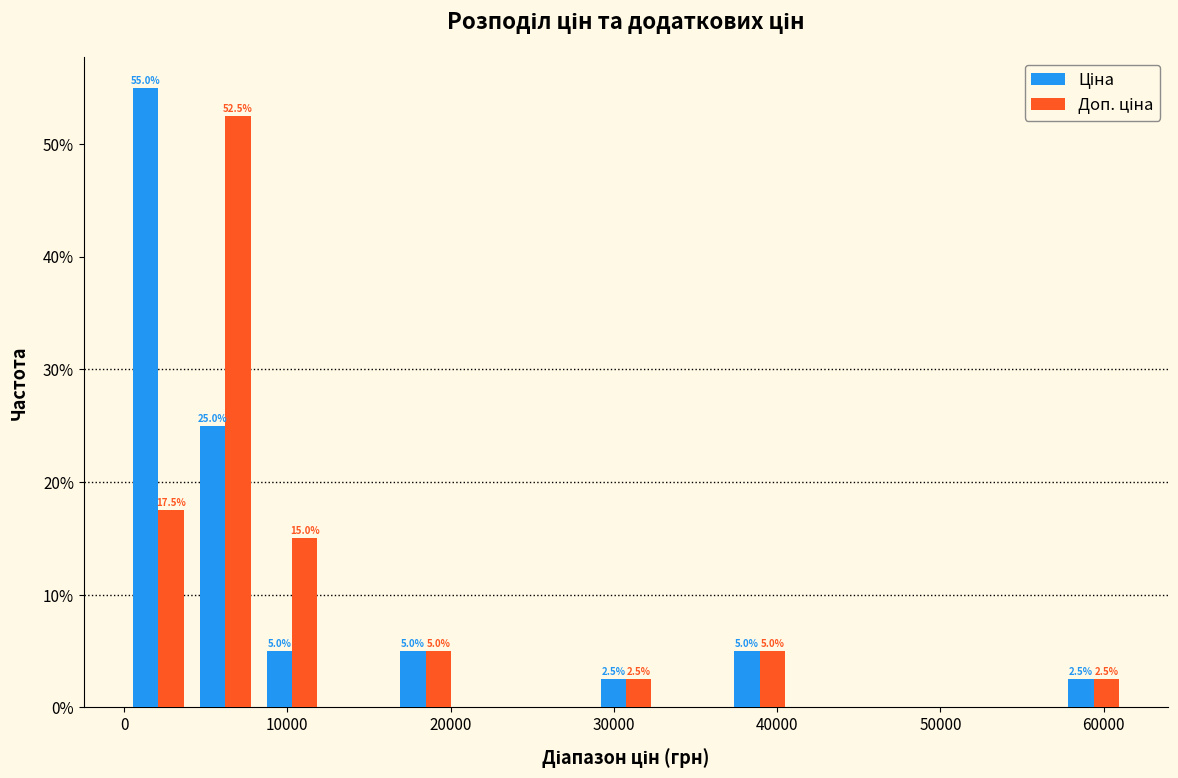

In the Доп. ціна series, which range on the x-axis has the tallest bar?

4000 to 8000